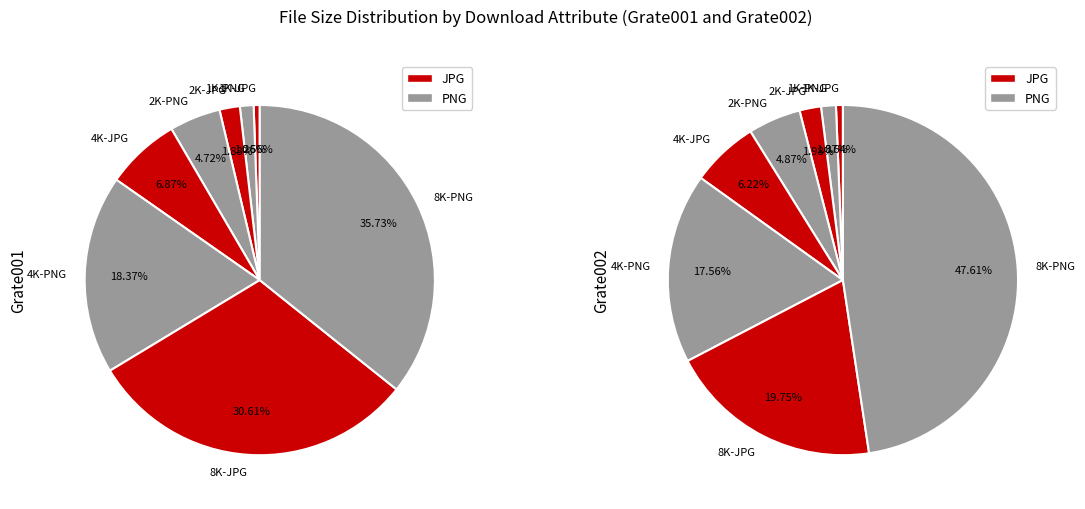

What is the largest slice in the pie chart?

8K-PNG